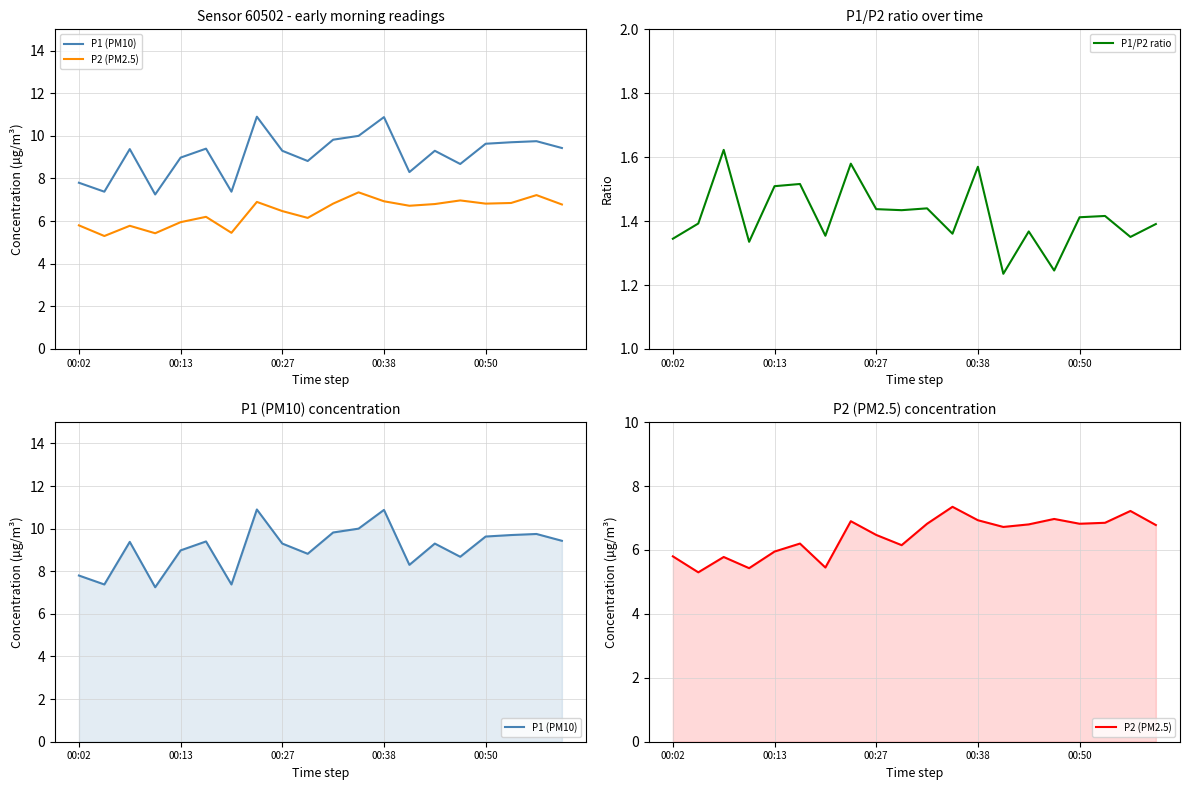

Does the chart display data point markers on the line(s)?

No